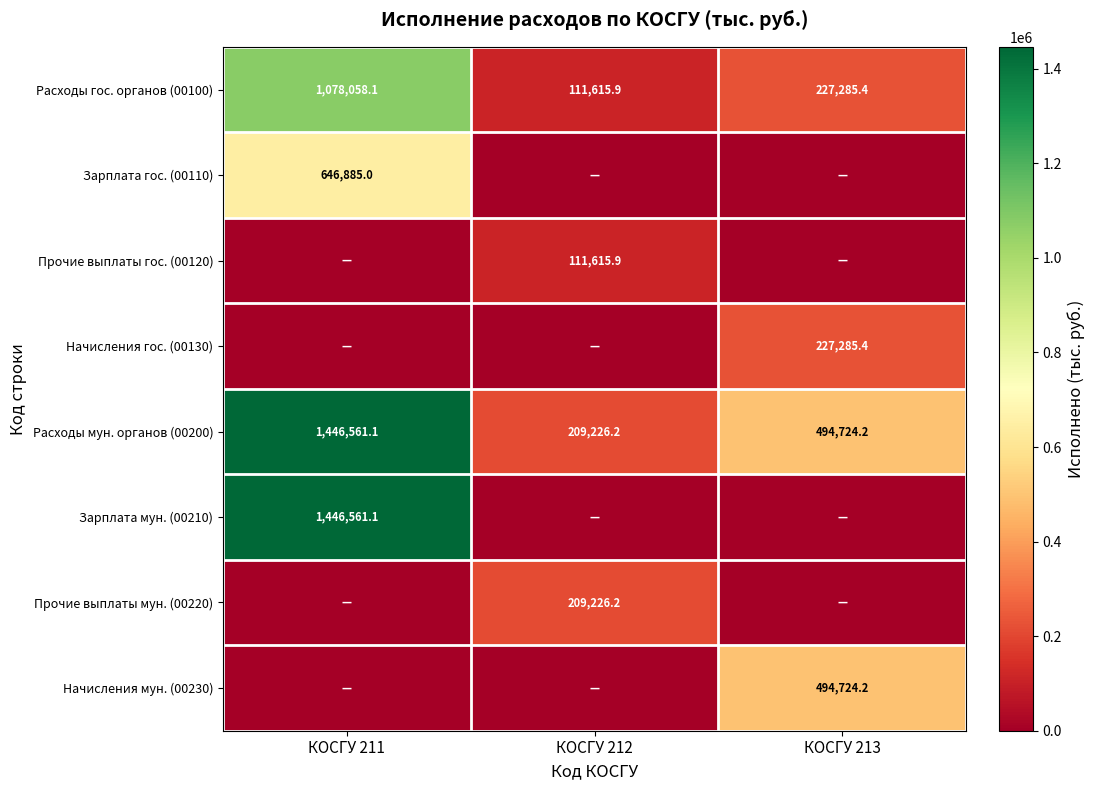

How many distinct data groups are displayed?

8